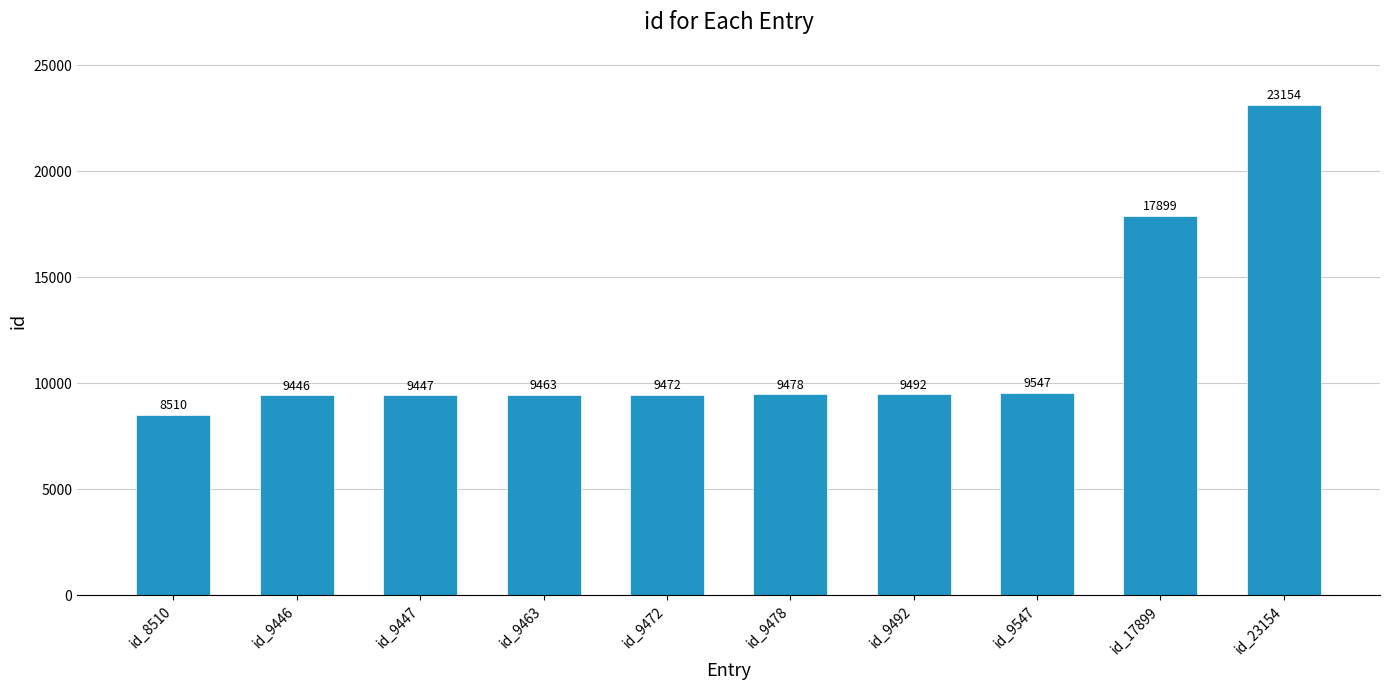

List the labels in order of value, smallest first.

id_8510, id_9446, id_9447, id_9463, id_9472, id_9478, id_9492, id_9547, id_17899, id_23154